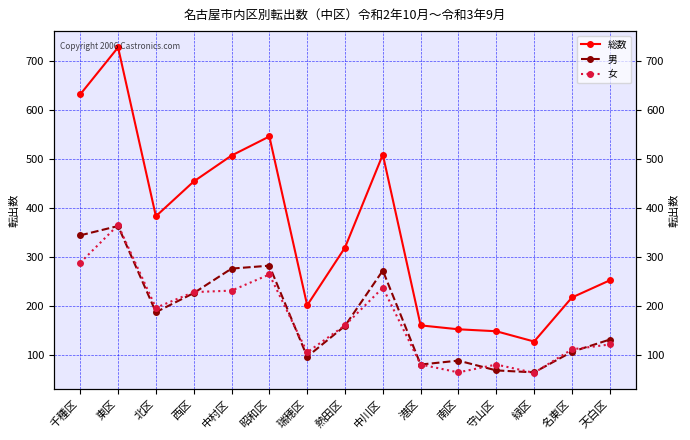

Is it true that 男 equals 118 at 南区?

False